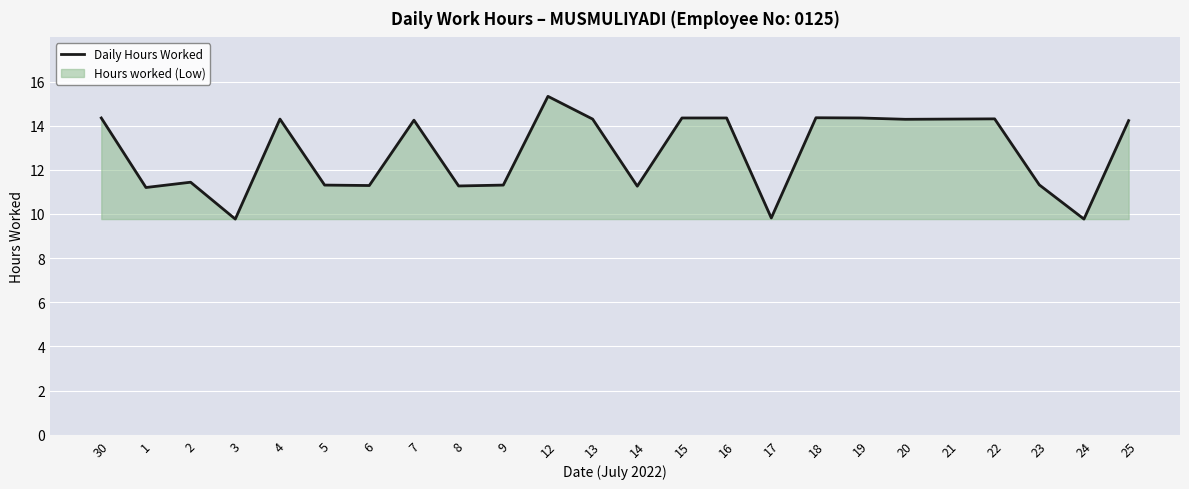

What is the label of the 10th point from the left?

9